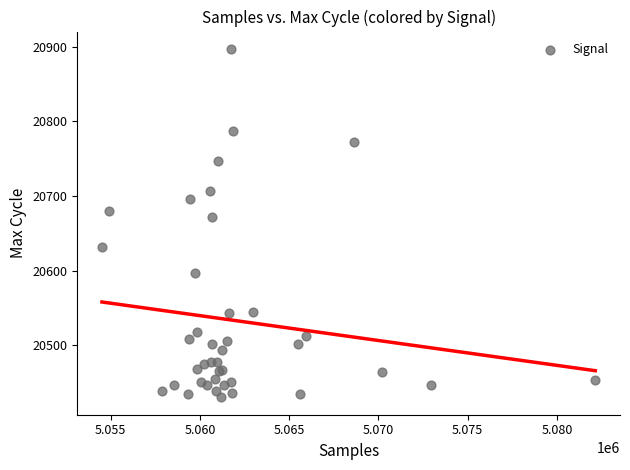

What Y value in the scatter plot is closest to 20663?

20672